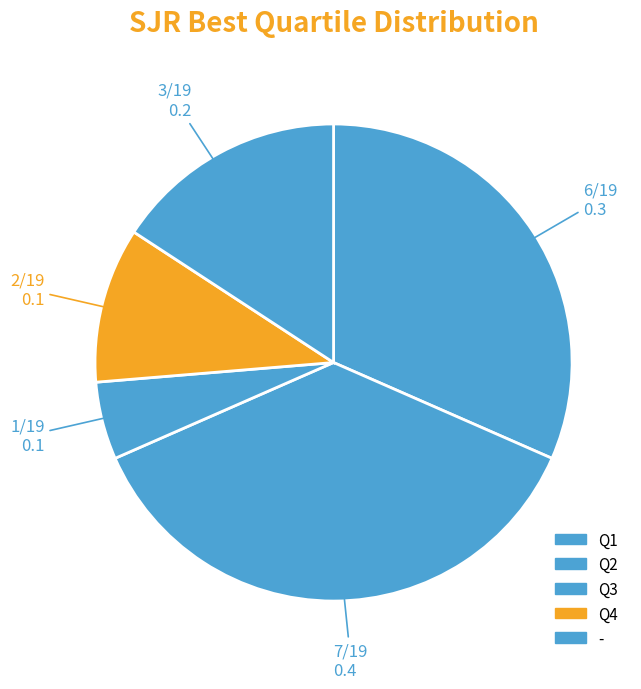

Combined, do Q2 and Q3 account for over 50%?

No